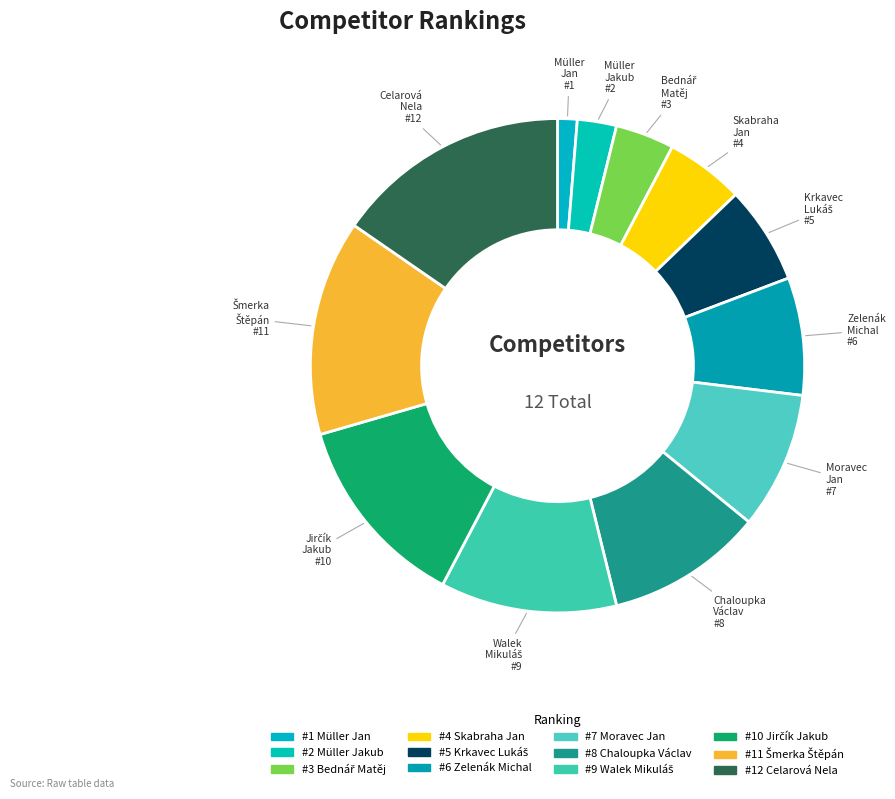

Which category has the biggest portion of the pie?

Celarová Nela